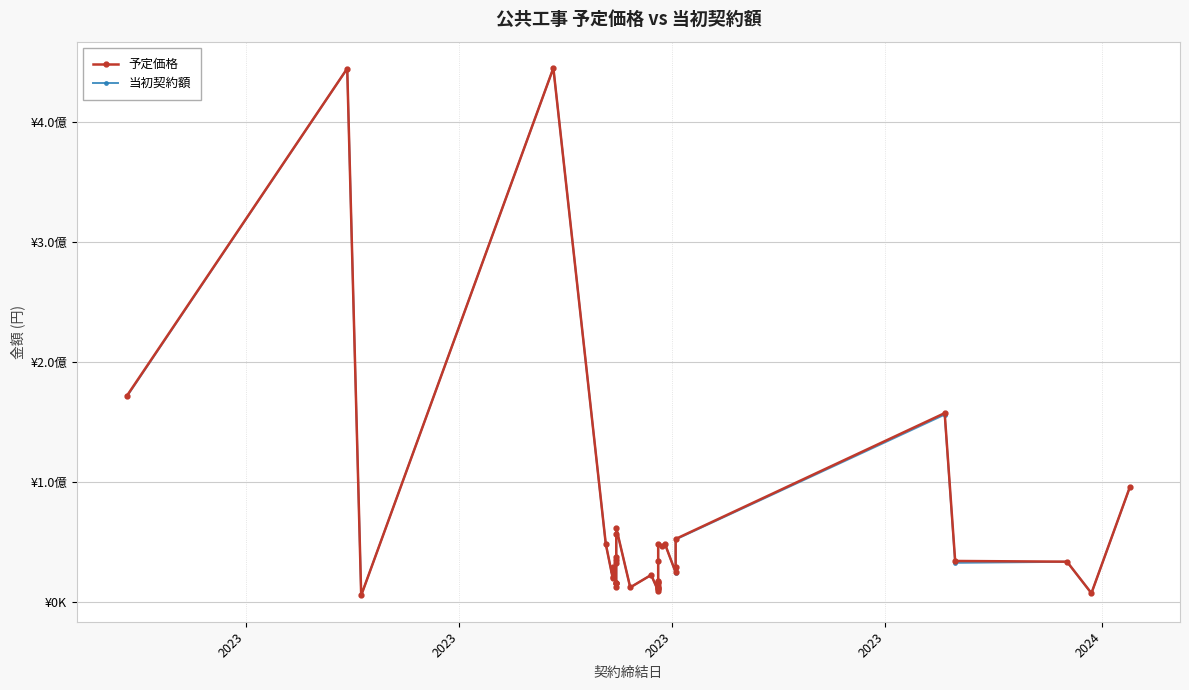

What is the average value of the 当初契約額 series?

56152800